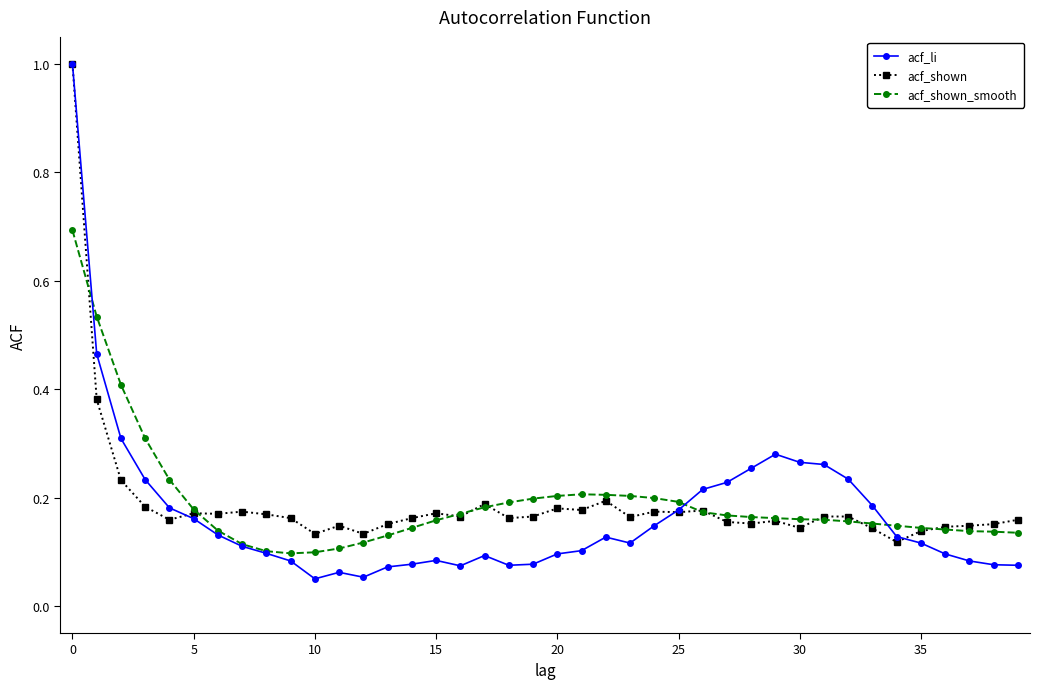

Which series ends up on top after the final intersection of acf_shown_smooth and acf_shown?

acf_shown